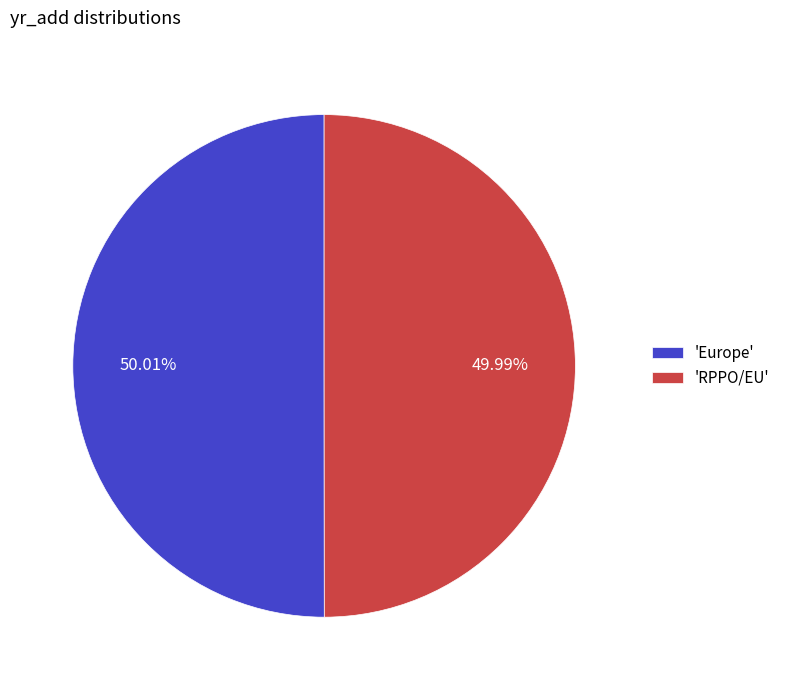

Is there a majority slice in this chart?

Yes